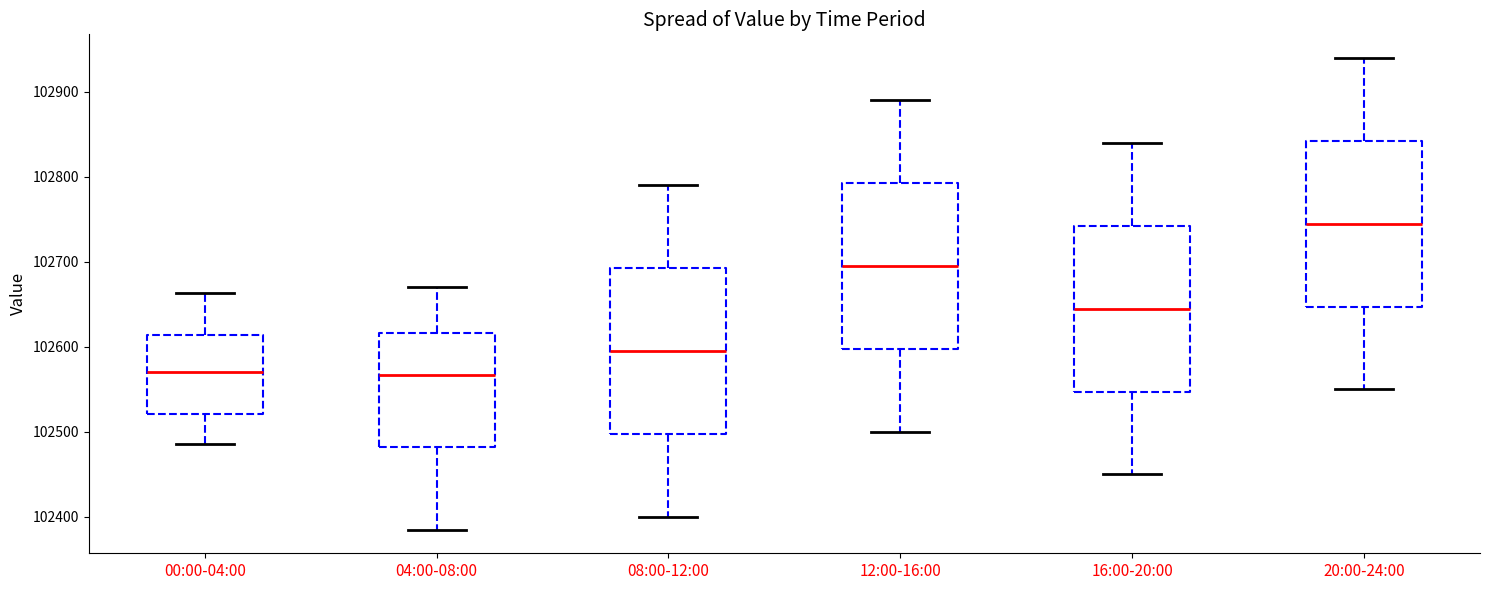

Reading left to right, transcribe this box plot: for each box, give where its median line is, the range the box spans, and where its two whiskers end, as read against the y-axis. The values are not printed on the chart, so give them approximately, as read against the axis.

00:00-04:00: median 102570, box 102520 to 102610, whiskers 102490 to 102660
04:00-08:00: median 102570, box 102480 to 102620, whiskers 102390 to 102670
08:00-12:00: median 102600, box 102500 to 102690, whiskers 102400 to 102790
12:00-16:00: median 102700, box 102600 to 102790, whiskers 102500 to 102890
16:00-20:00: median 102650, box 102550 to 102740, whiskers 102450 to 102840
20:00-24:00: median 102750, box 102650 to 102840, whiskers 102550 to 102940